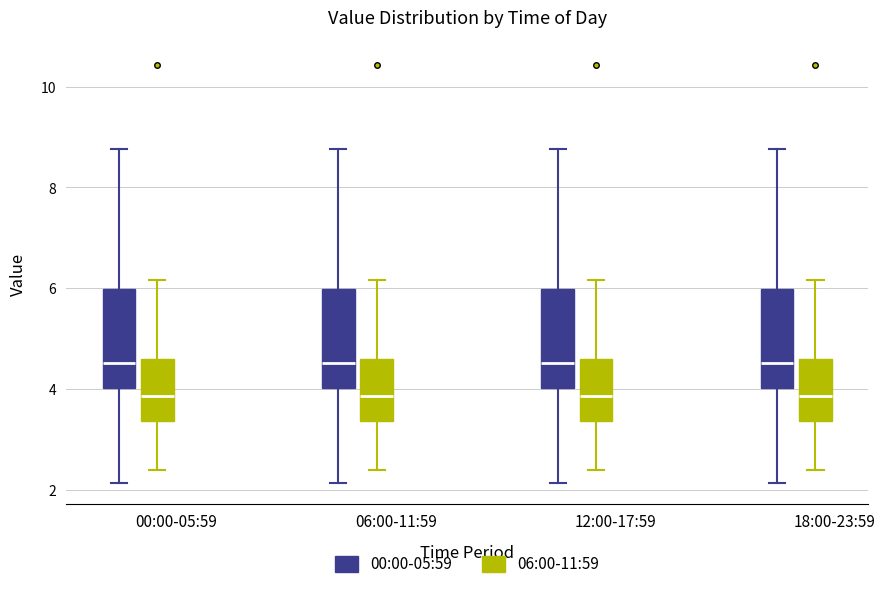

Reading left to right, transcribe this box plot: for each box, give where its median line is, the range the box spans, and where its two whiskers end, as read against the y-axis. The values are not printed on the chart, so give them approximately, as read against the axis.

00:00-05:59 (00:00-05:59): median 4.6, box 4.0 to 6.0, whiskers 2.2 to 8.8
00:00-05:59 (06:00-11:59): median 3.8, box 3.4 to 4.6, whiskers 2.4 to 6.2
06:00-11:59 (00:00-05:59): median 4.6, box 4.0 to 6.0, whiskers 2.2 to 8.8
06:00-11:59 (06:00-11:59): median 3.8, box 3.4 to 4.6, whiskers 2.4 to 6.2
12:00-17:59 (00:00-05:59): median 4.6, box 4.0 to 6.0, whiskers 2.2 to 8.8
12:00-17:59 (06:00-11:59): median 3.8, box 3.4 to 4.6, whiskers 2.4 to 6.2
18:00-23:59 (00:00-05:59): median 4.6, box 4.0 to 6.0, whiskers 2.2 to 8.8
18:00-23:59 (06:00-11:59): median 3.8, box 3.4 to 4.6, whiskers 2.4 to 6.2